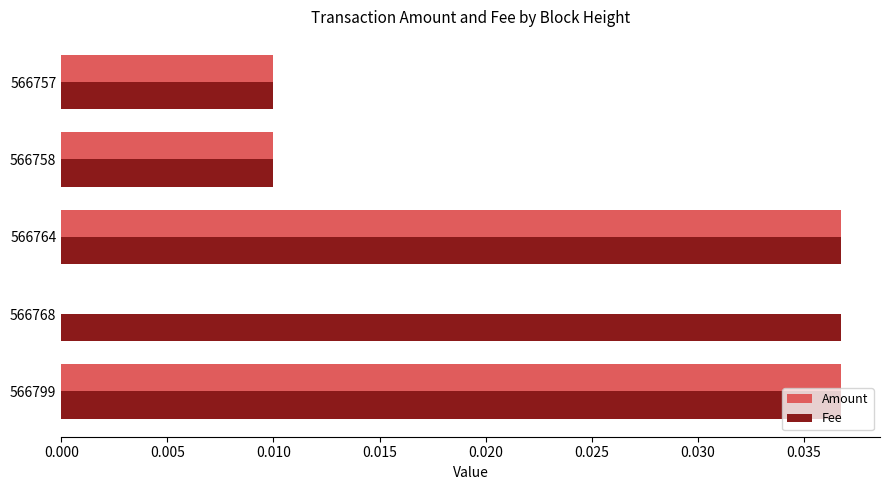

The Fee series shows 0.0 at 566758. True or false?

True